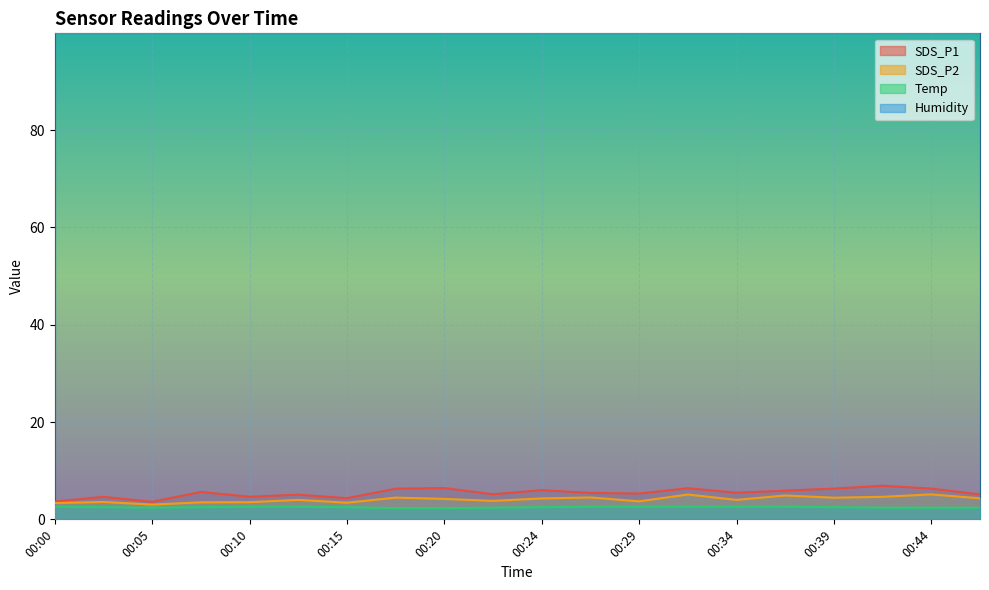

Rank the categories by Temp value from highest to lowest.

00:00, 00:10, 00:12, 00:27, 00:29, 00:32, 00:34, 00:37, 00:02, 00:07, 00:15, 00:24, 00:39, 00:05, 00:22, 00:42, 00:44, 00:47, 00:17, 00:20